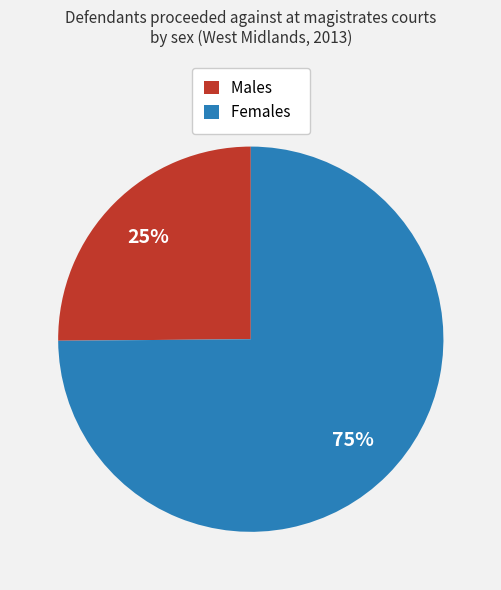

To the nearest percent, what percentage of the pie is Females?

75%